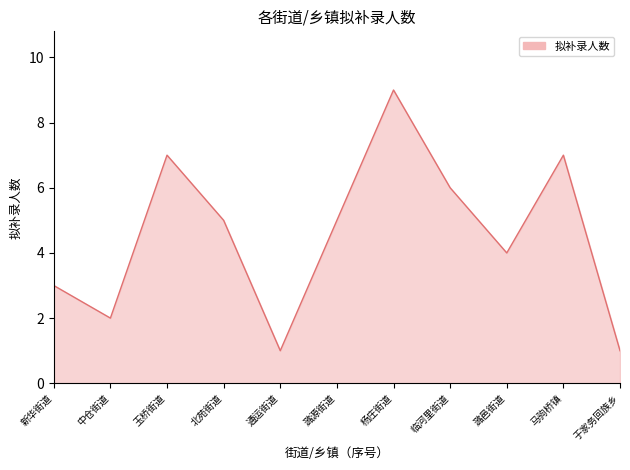

What is the average value?

5